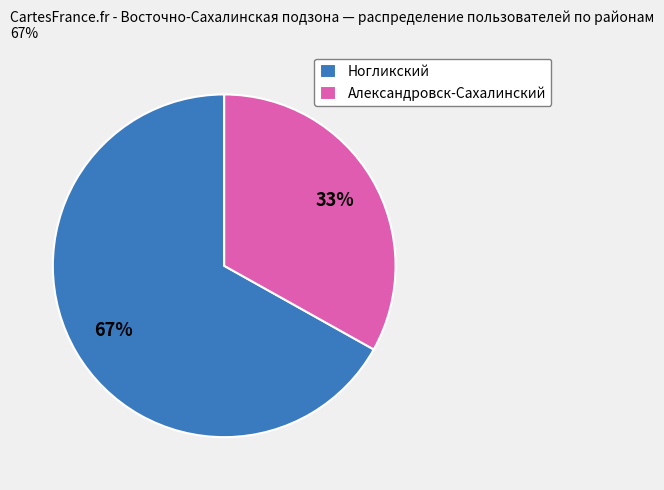

What percentage is the Ногликский slice, to the nearest percent?

67%